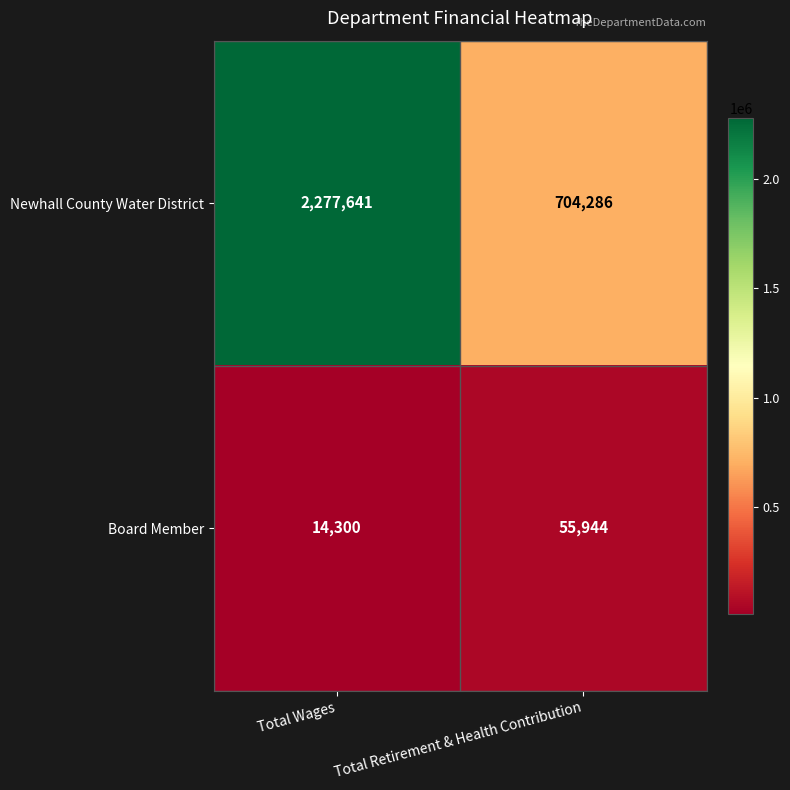

Rank the series by their average value, from highest to lowest.

Newhall County Water District, Board Member